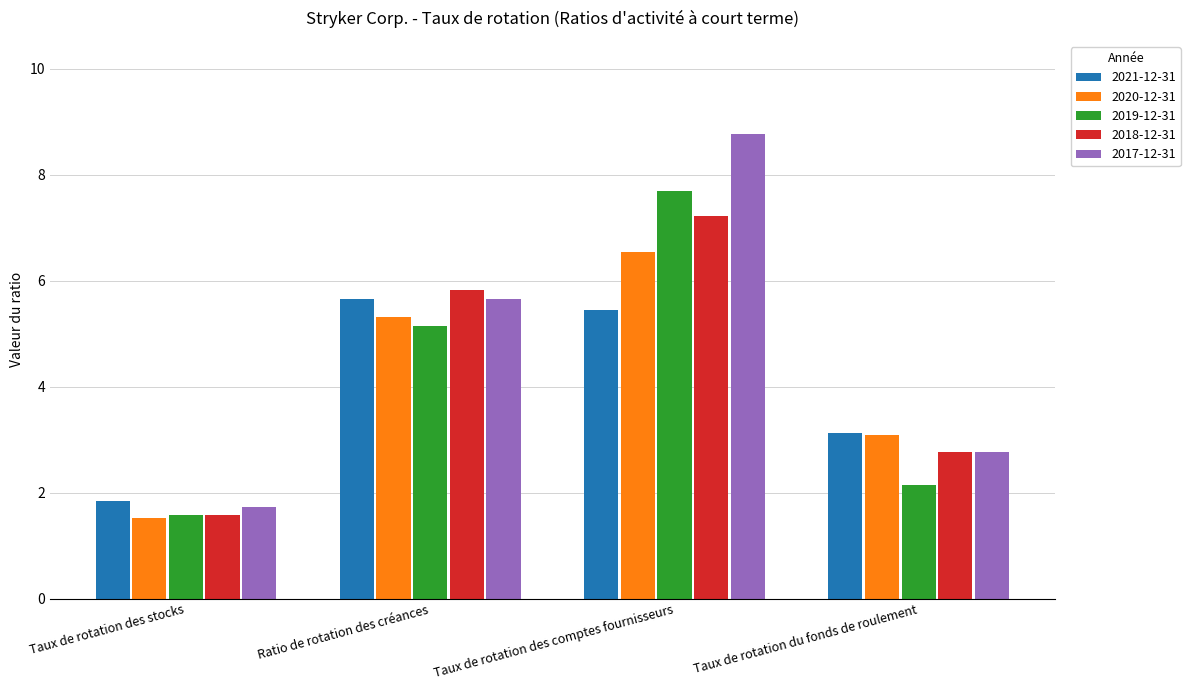

How many values in the 2020-12-31 series are below 5?

2